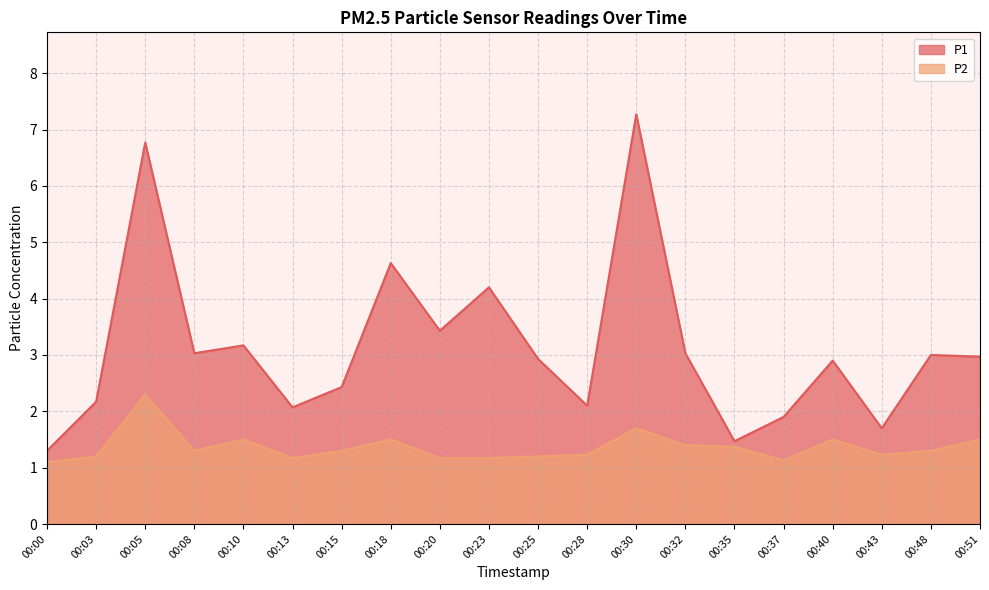

Rank the series at 00:51 from highest to lowest value.

P1, P2